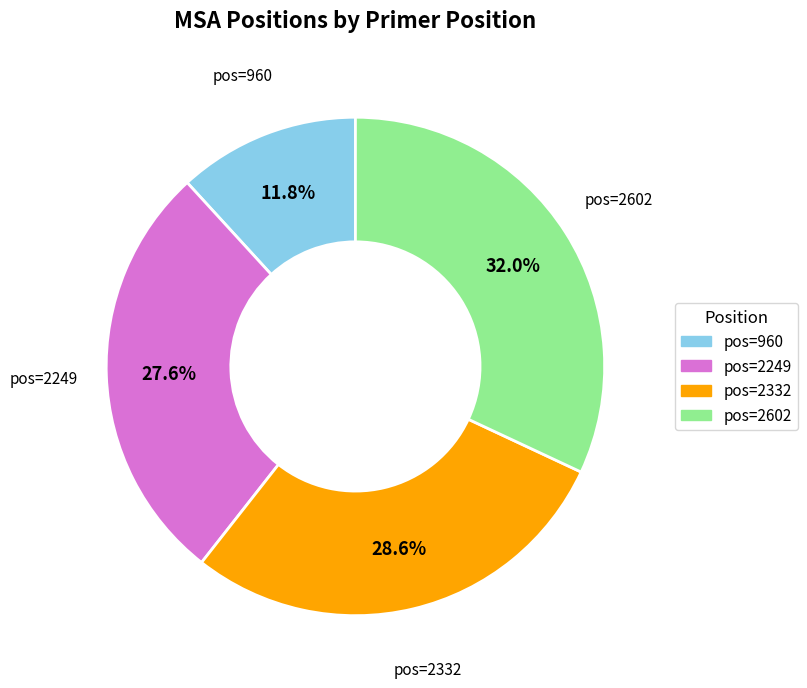

Is there any slice that represents more than half of the pie?

No